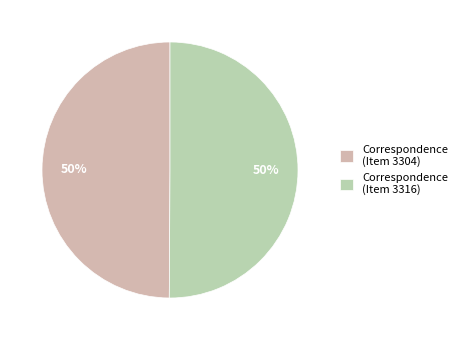

To the nearest percent, what is the average slice percentage?

50%